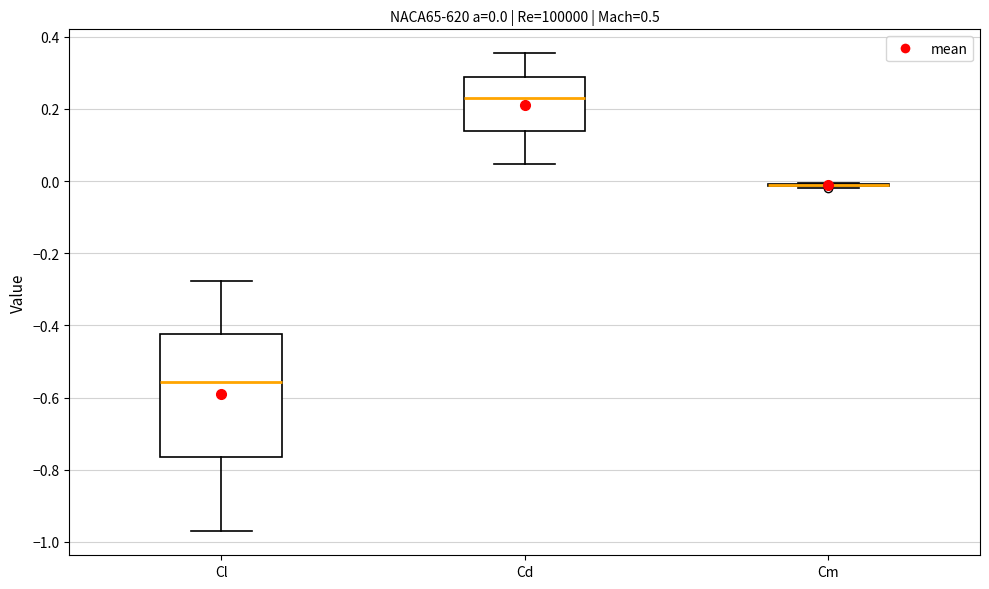

Which box is the tallest, from its lower edge to its upper edge?

Cl